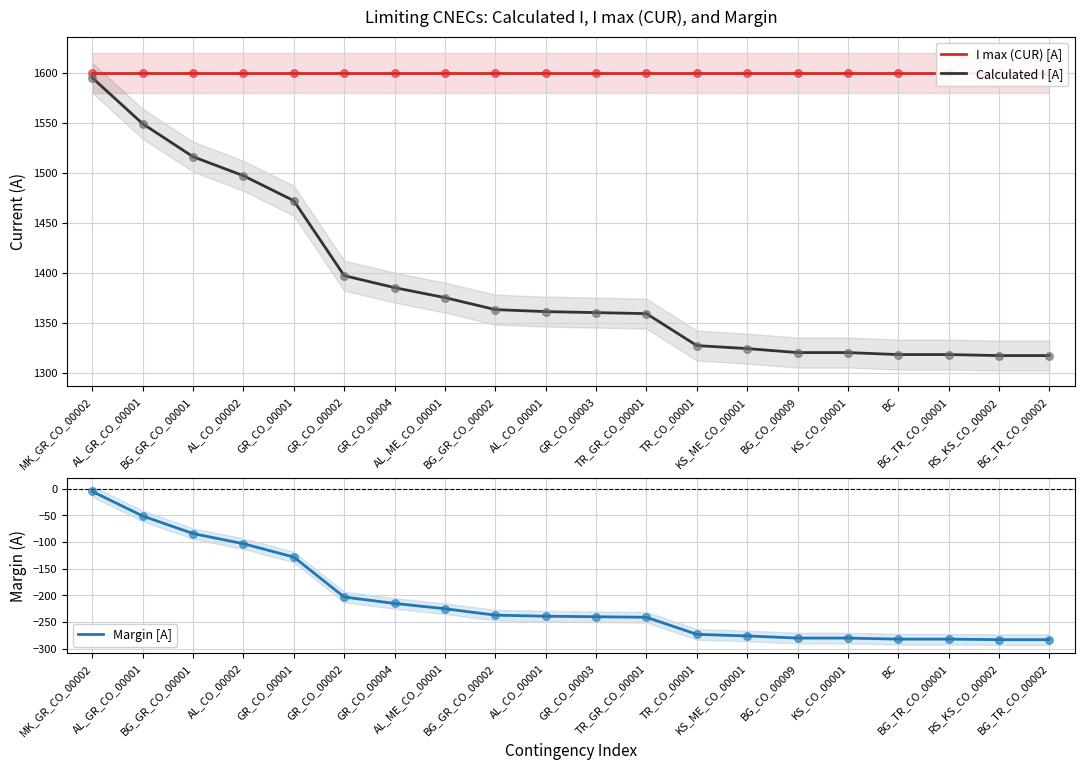

At how many categories does at least one series exceed 1027?

20